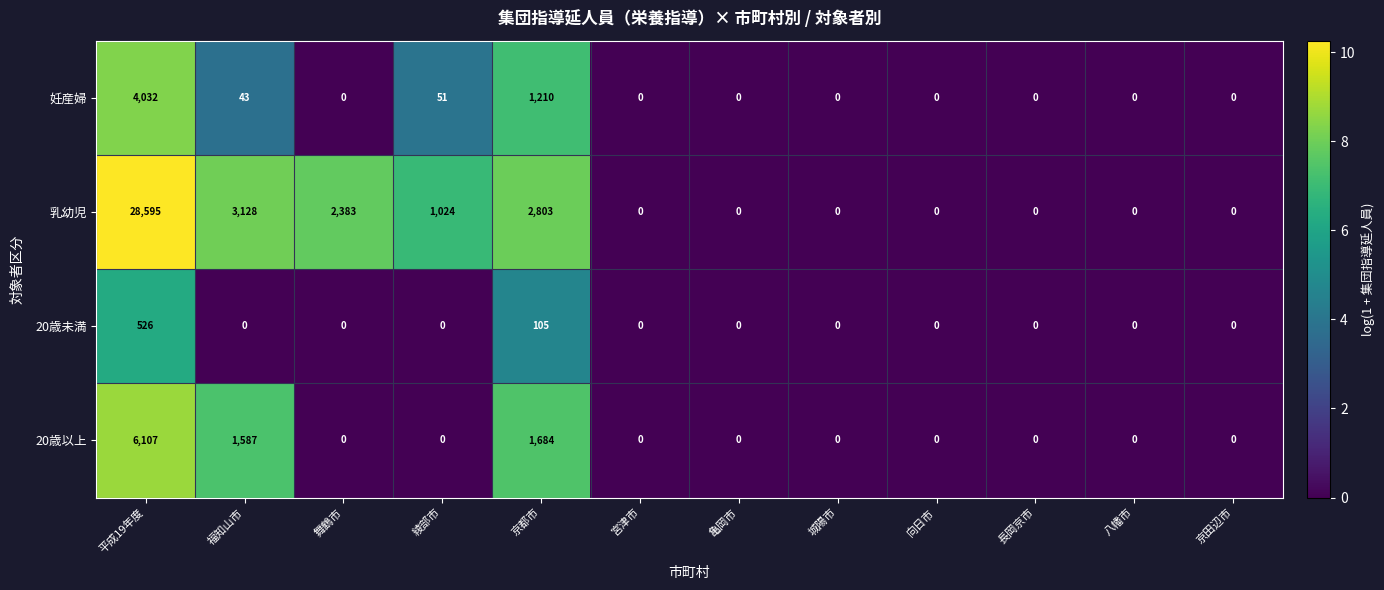

Between 平成19年度 and 京都市, which series saw the biggest shift?

乳幼児